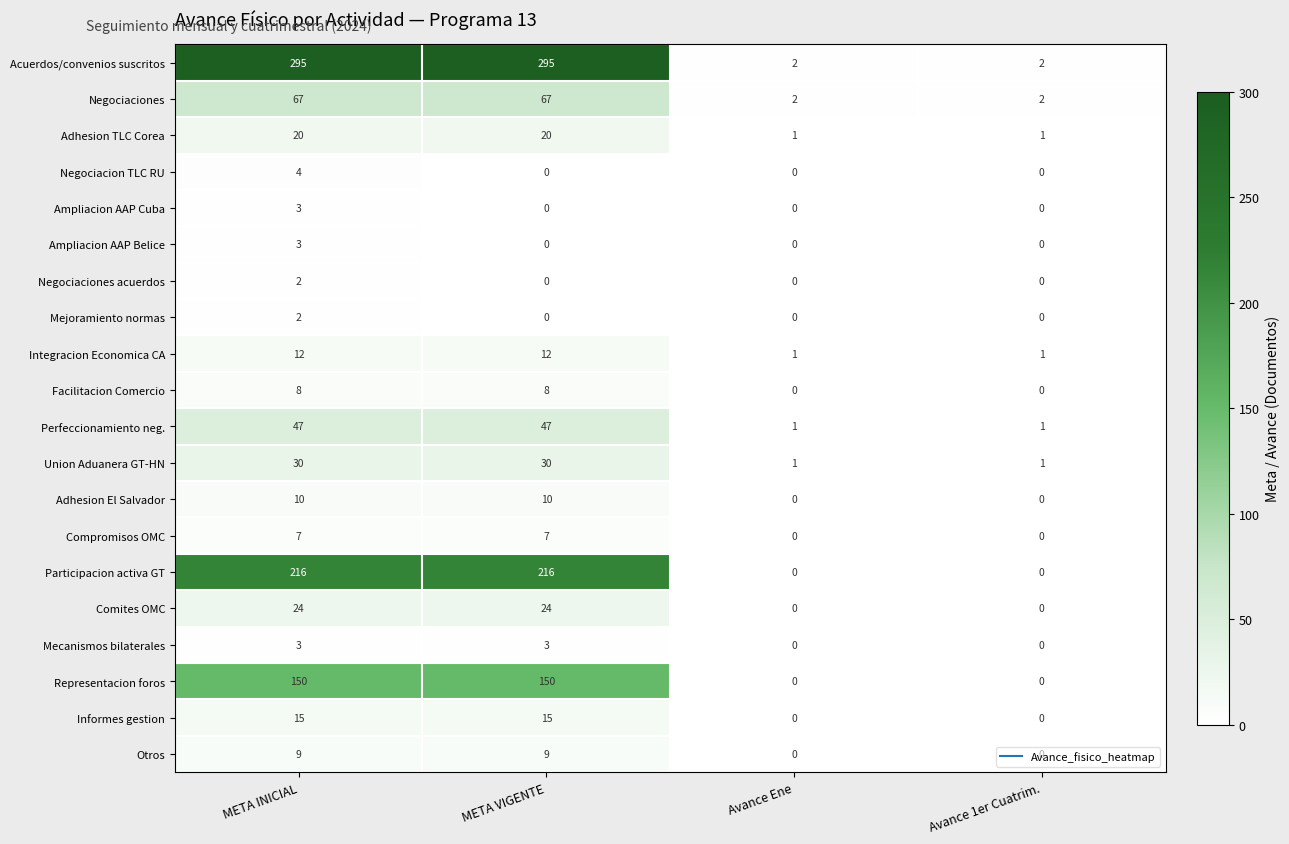

Which series has the widest spread of values?

Acuerdos/convenios suscritos